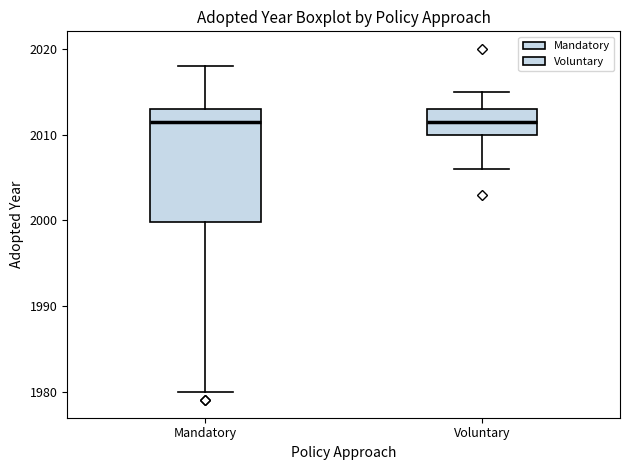

Reading left to right, read every box against the y-axis: the position of its median line, the range the box covers, and the ends of its whiskers. The values are not printed on the chart, so give them approximately, as read against the axis.

Mandatory: median 2012, box 2000 to 2013, whiskers 1980 to 2018
Voluntary: median 2012, box 2010 to 2013, whiskers 2006 to 2015